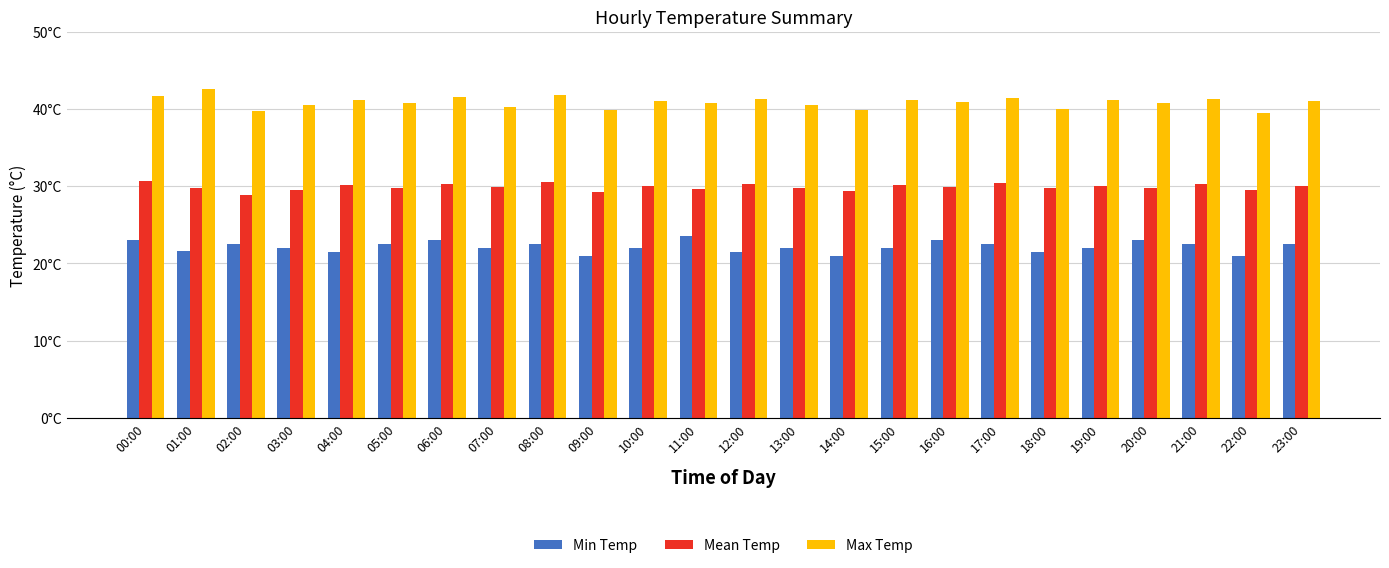

Is it true that Max Temp equals 69.9 at 20:00?

False